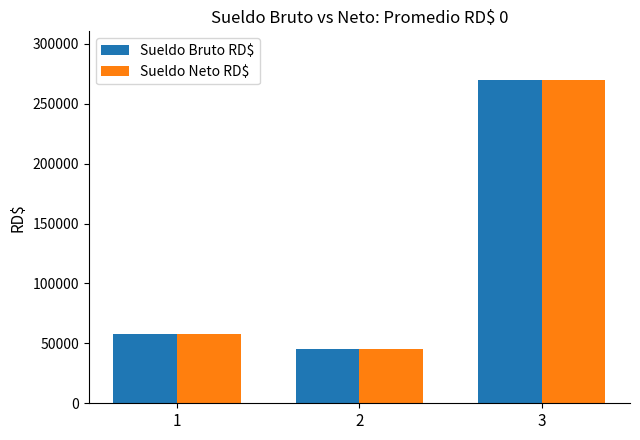

What is the value of the Sueldo Neto RD$ bar at the 2nd from the left?

44962